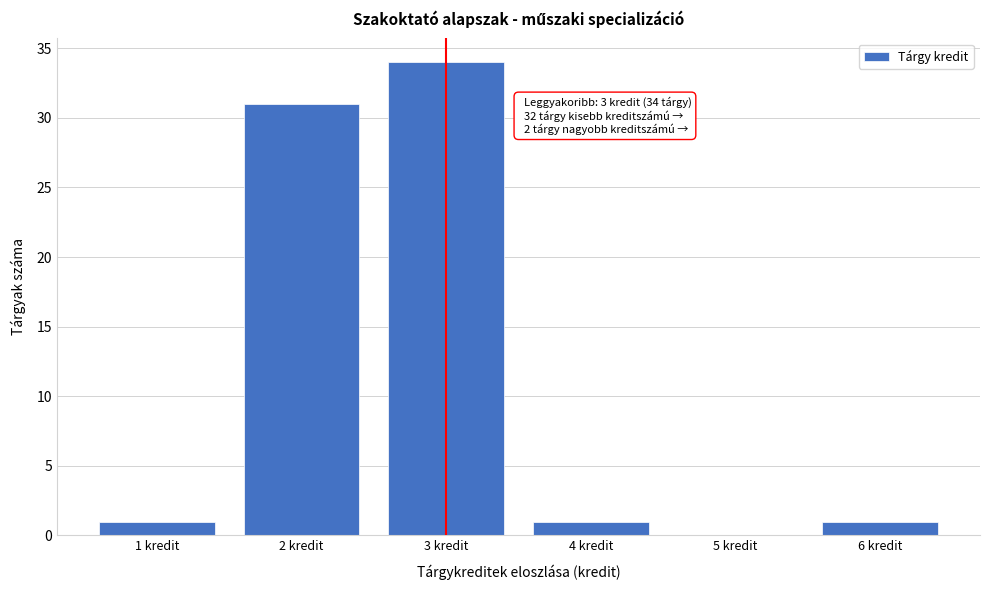

Which range on the x-axis has the tallest bar?

2.5 to 3.5